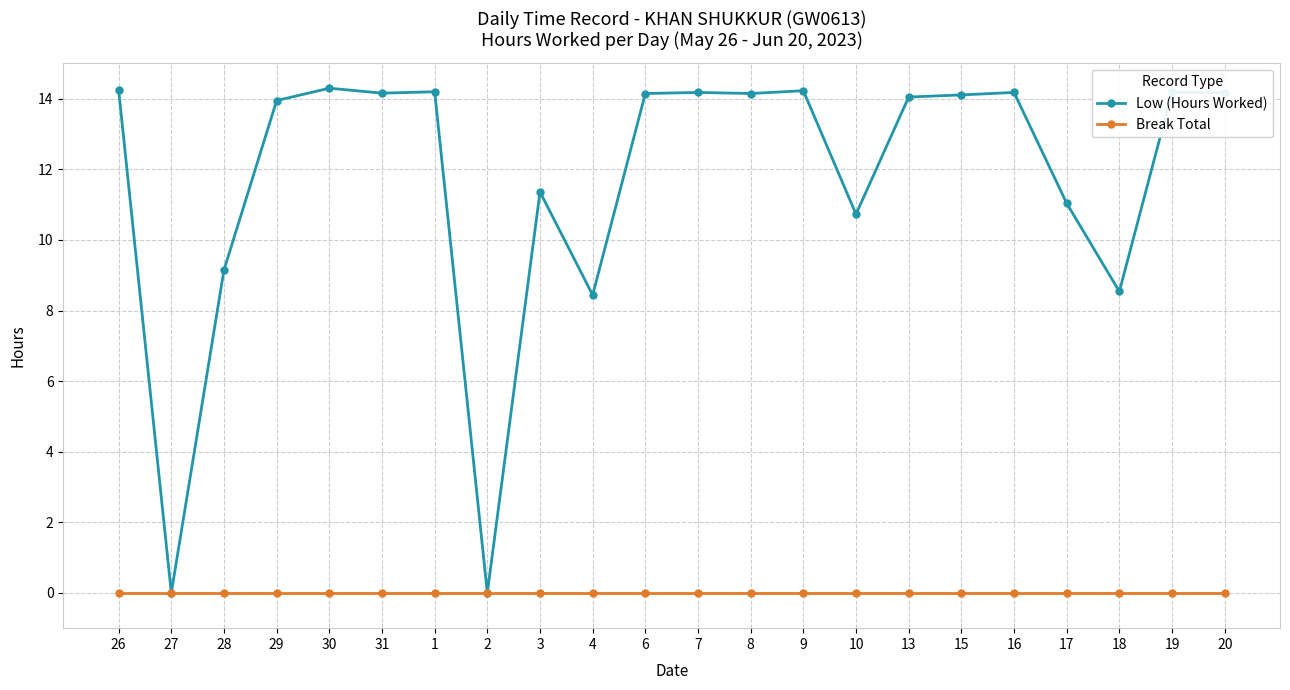

True or false: Low (Hours Worked) has a value of 18.7 at 26.

False